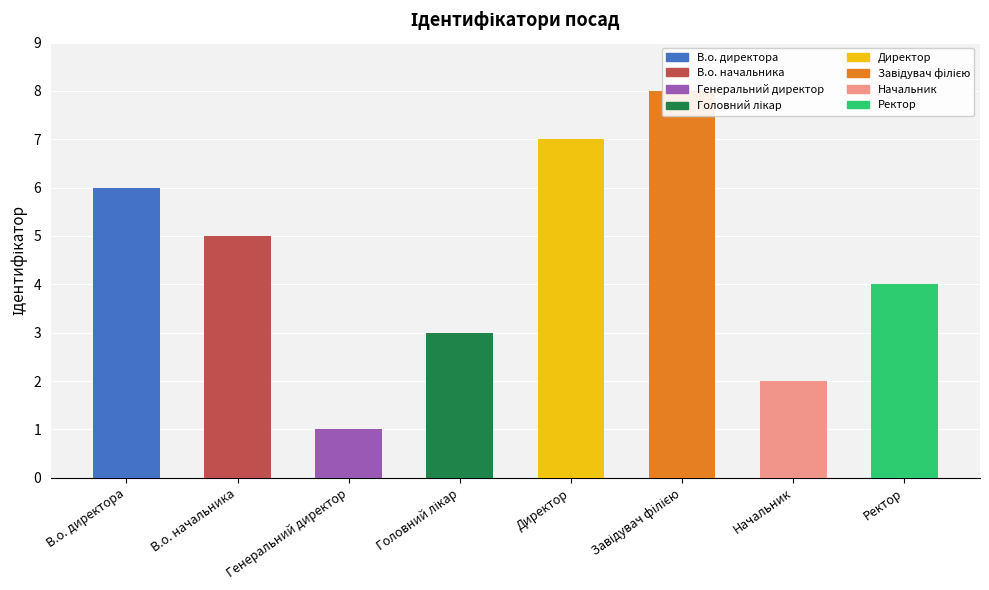

Which category has the highest value across all series?

Завідувач філією